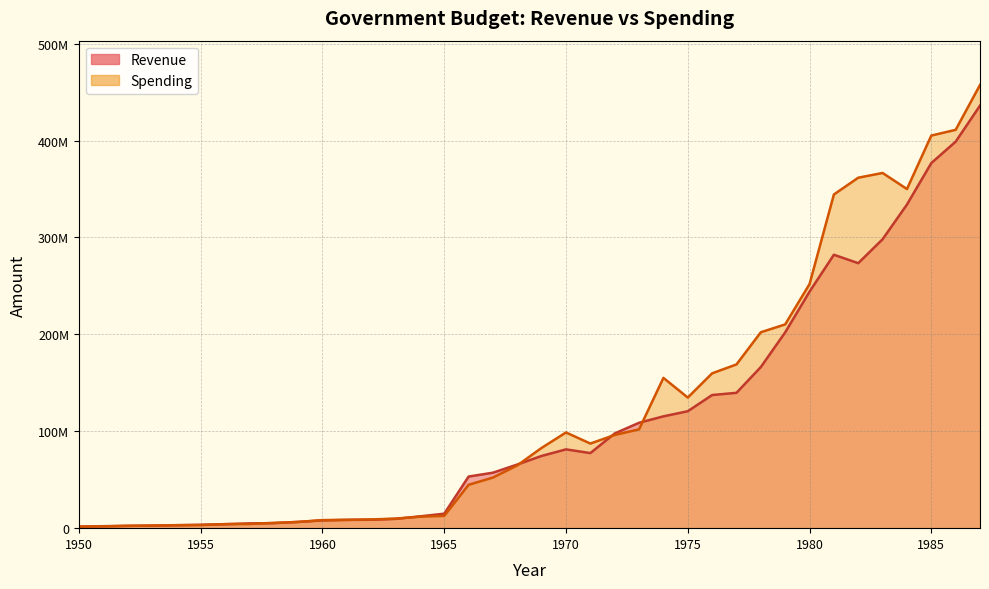

True or false: Revenue has a value of 25793192 at 1968.

False